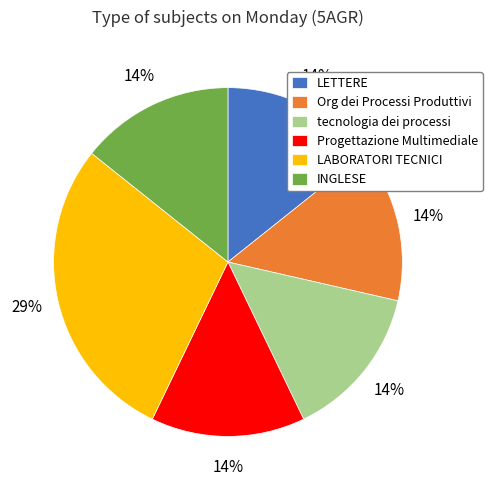

Is it true that LABORATORI TECNICI is 29% of the pie?

True